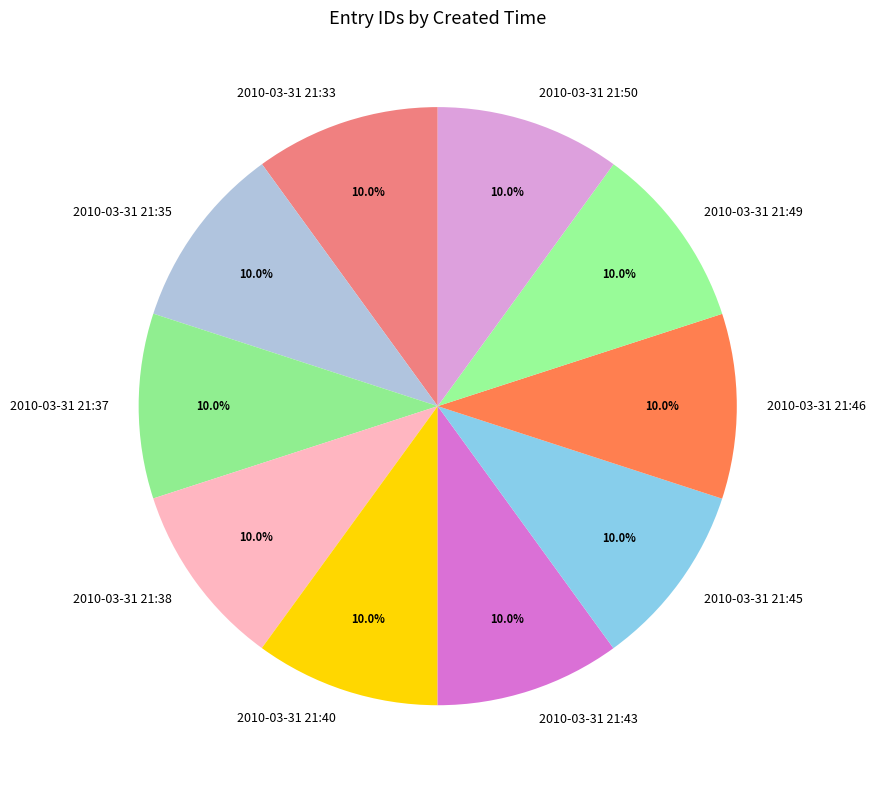

Does 2010-03-31 21:40 represent more than half of the total?

No